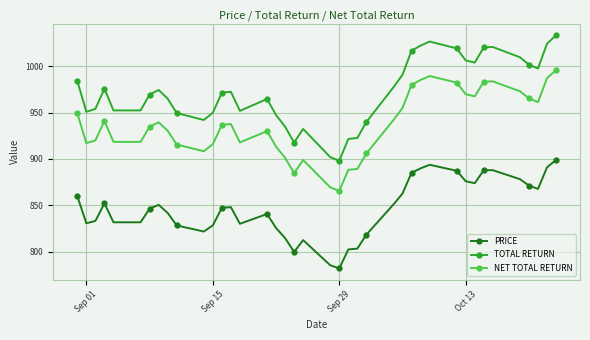

Which series has the largest total across all categories?

TOTAL RETURN